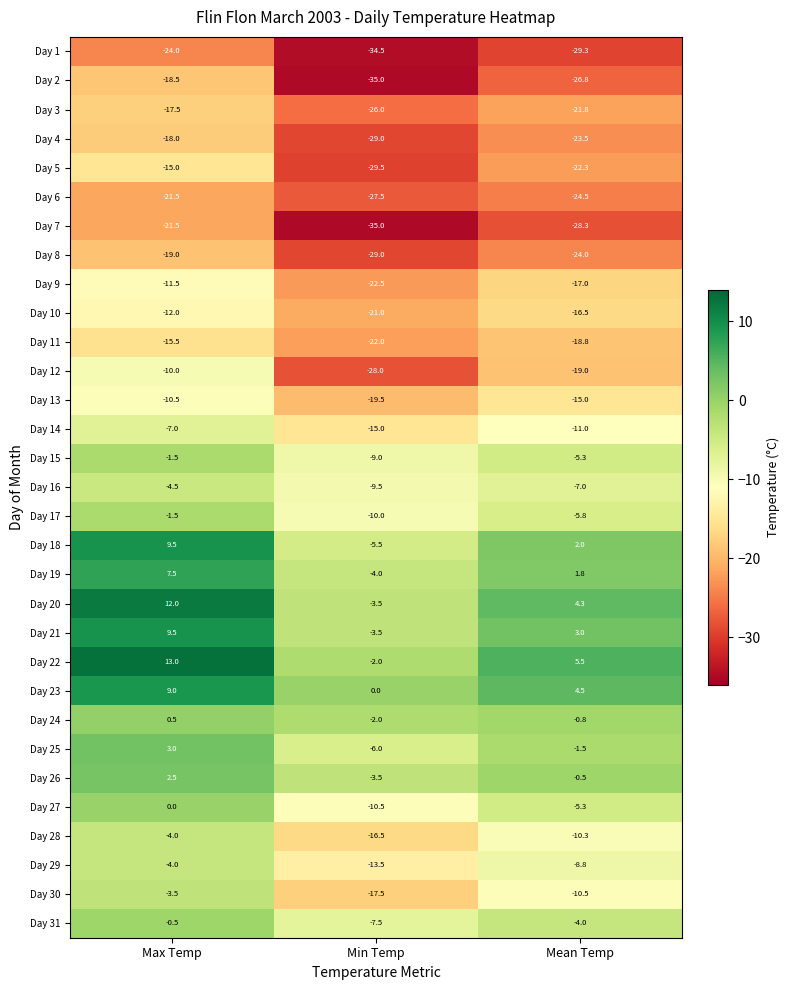

What value does the Day 25 series have at Min Temp?

-6.0